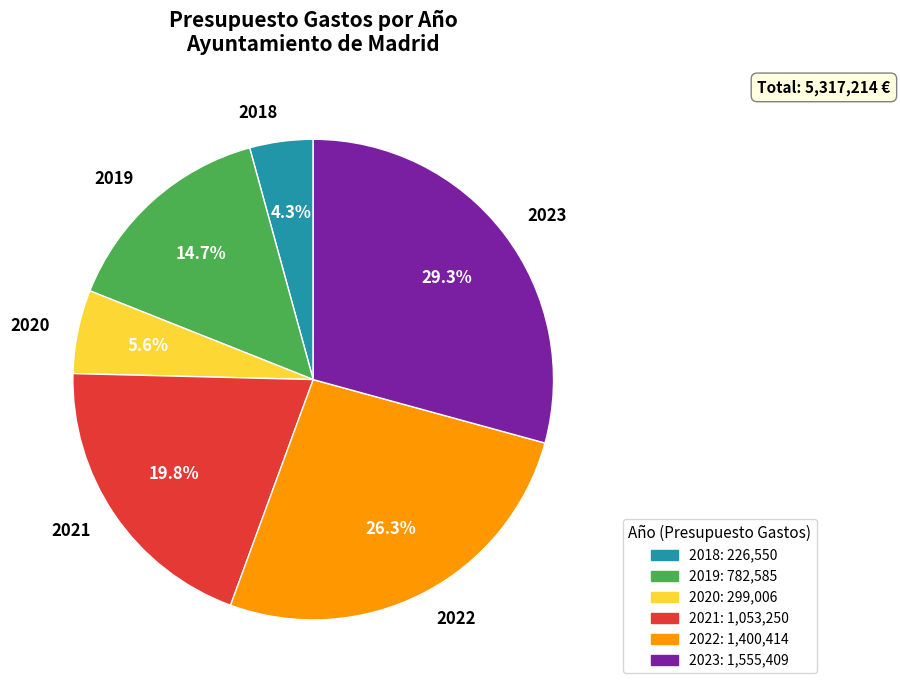

True or false: 2023 accounts for 29% of the total.

True